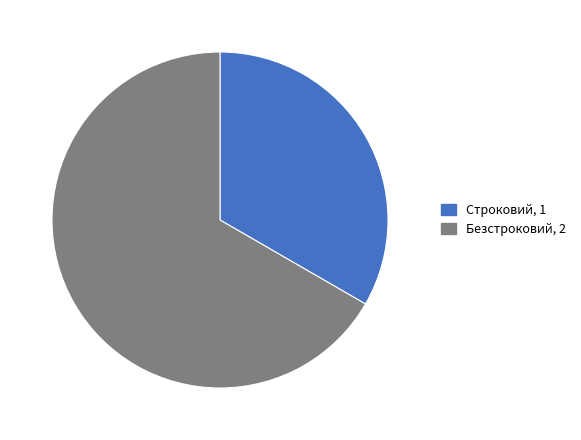

Rank the categories by value from lowest to highest.

Строковий, Безстроковий